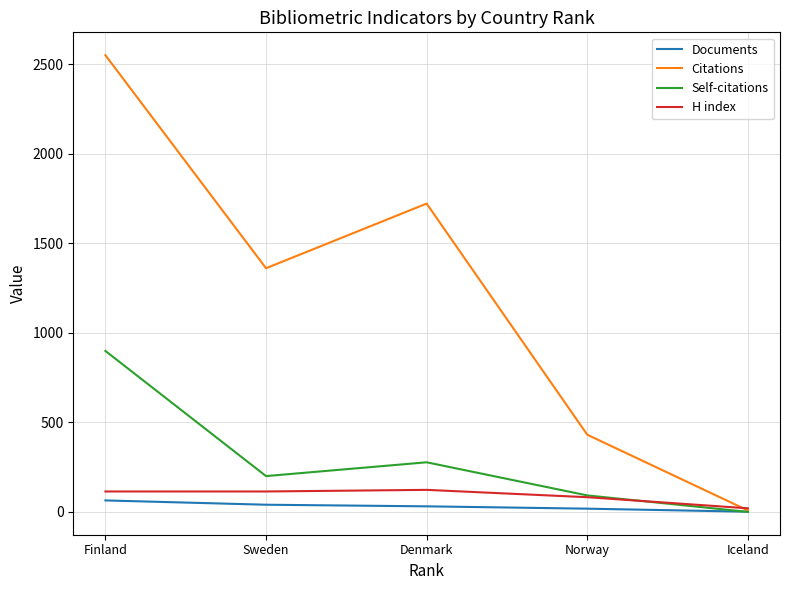

Rank the series at Denmark from highest to lowest value.

Citations, Self-citations, H index, Documents